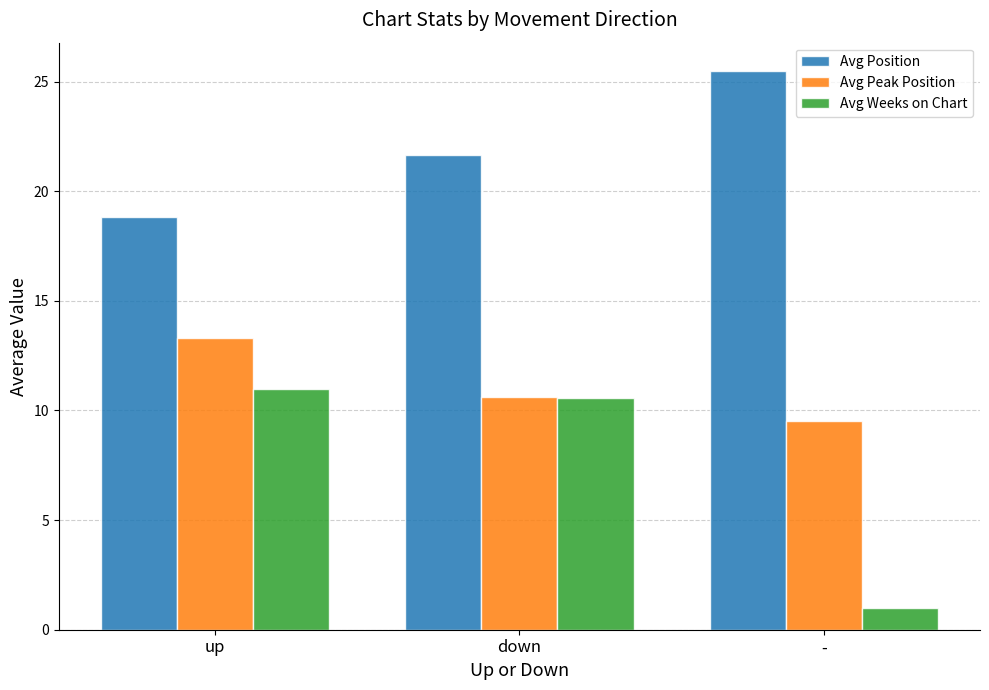

Rank the series by their average value, from lowest to highest.

Avg Weeks on Chart, Avg Peak Position, Avg Position